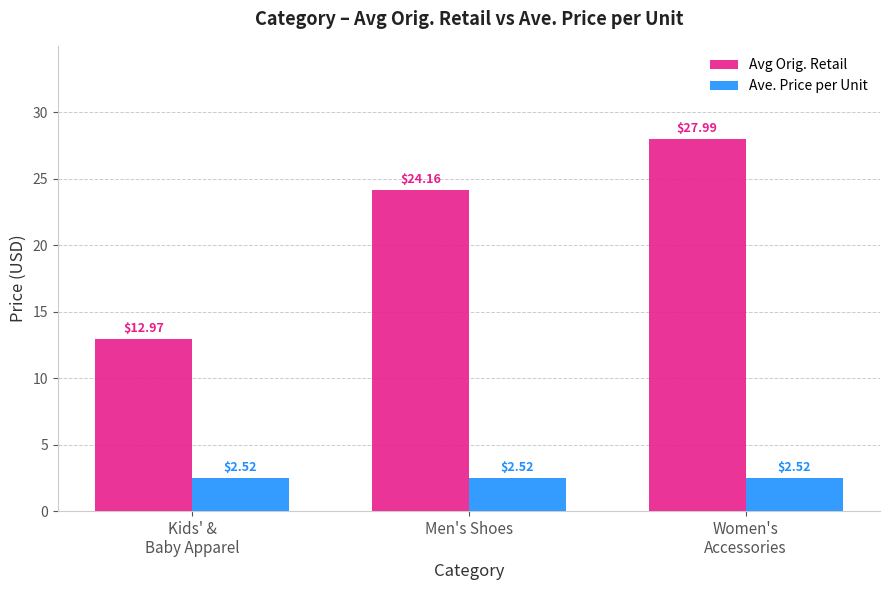

At which label does Avg Orig. Retail first exceed 24?

Men's Shoes